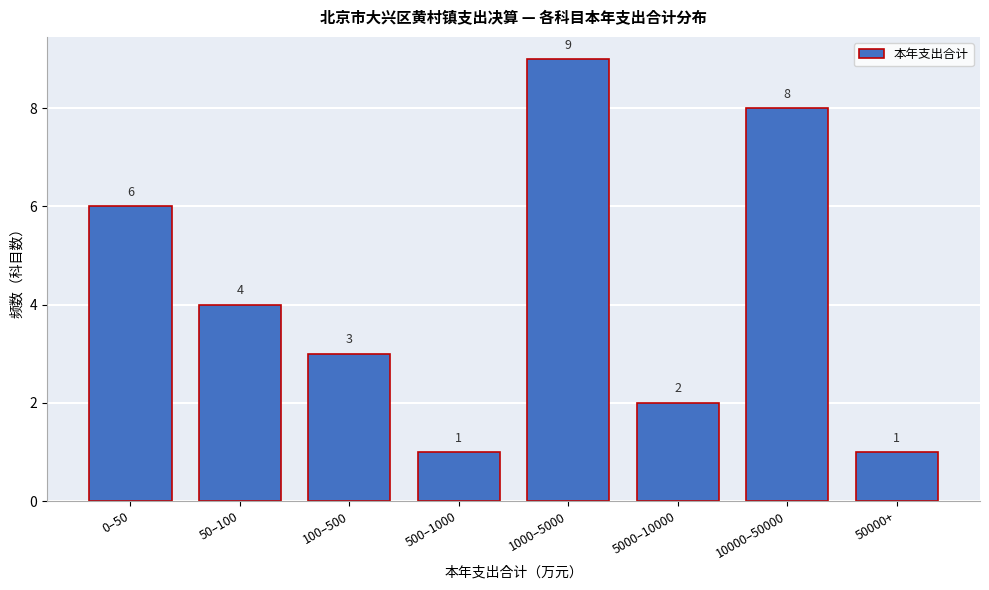

Reading left to right, extract all data points from this chart.

6	4	3	1	9	2	8	1